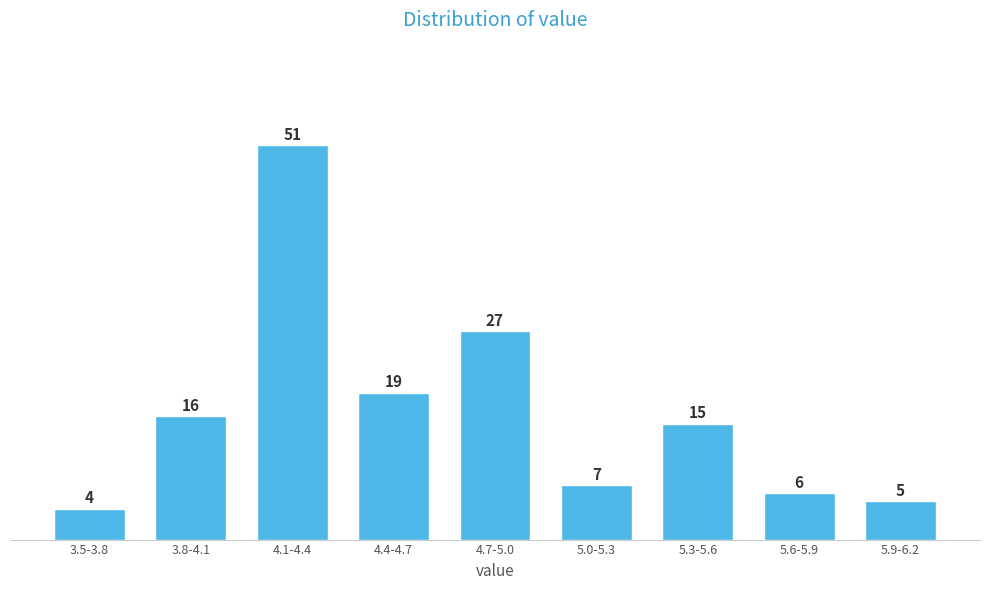

Reading left to right, transcribe all the data shown in this chart.

3.5-3.8=4	3.8-4.1=16	4.1-4.4=51	4.4-4.7=19	4.7-5.0=27	5.0-5.3=7	5.3-5.6=15	5.6-5.9=6	5.9-6.2=5